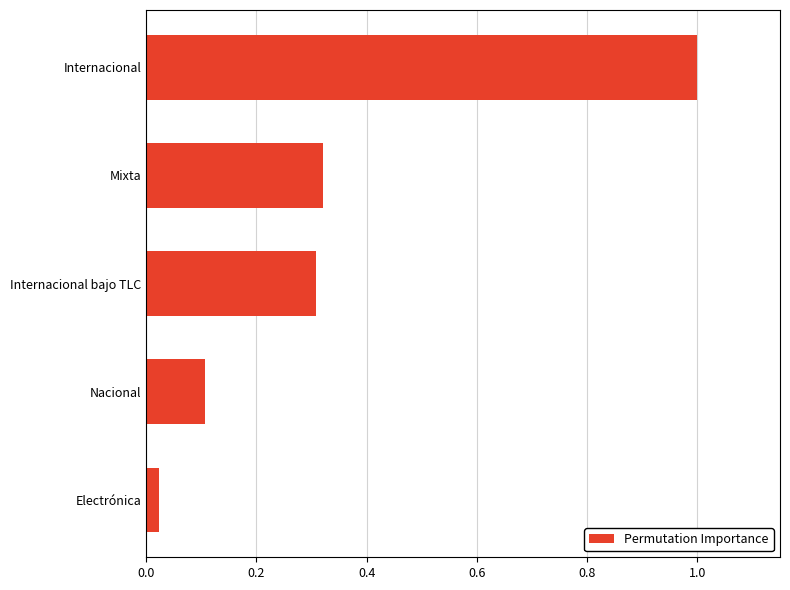

True or false: the data shows 1.5 at Internacional.

False